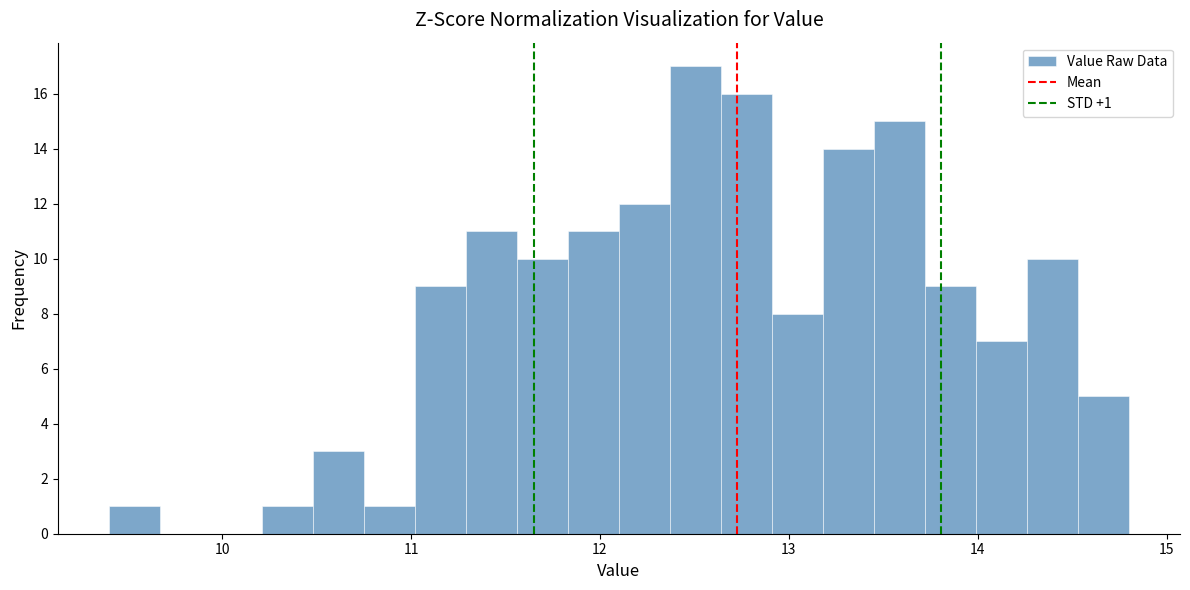

Read against the x-axis, roughly where is the centre of the tallest bar?

12.5